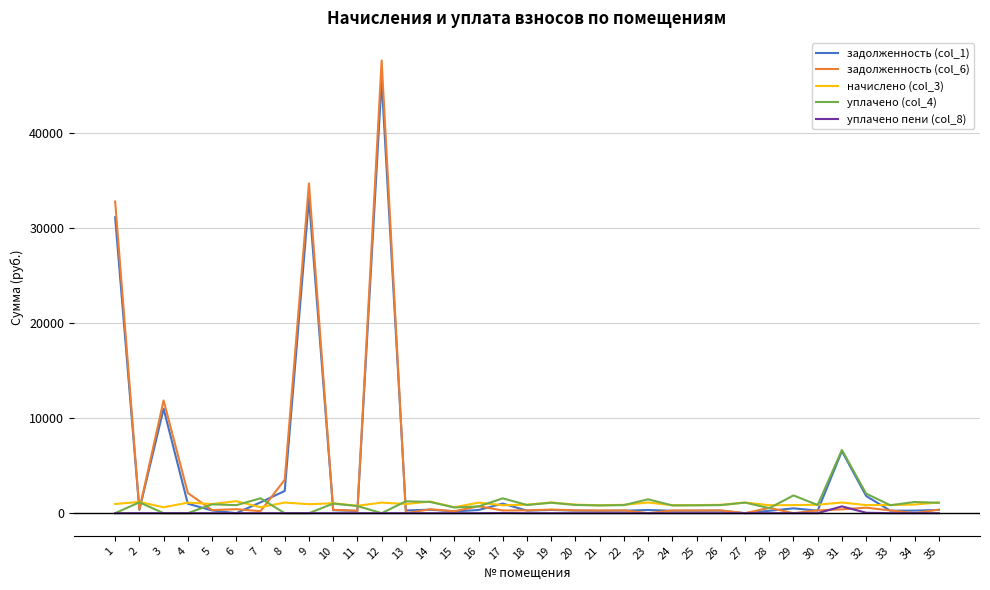

What are all the series names shown in the legend?

задолженность (col_1), задолженность (col_6), начислено (col_3), уплачено (col_4), уплачено пени (col_8)